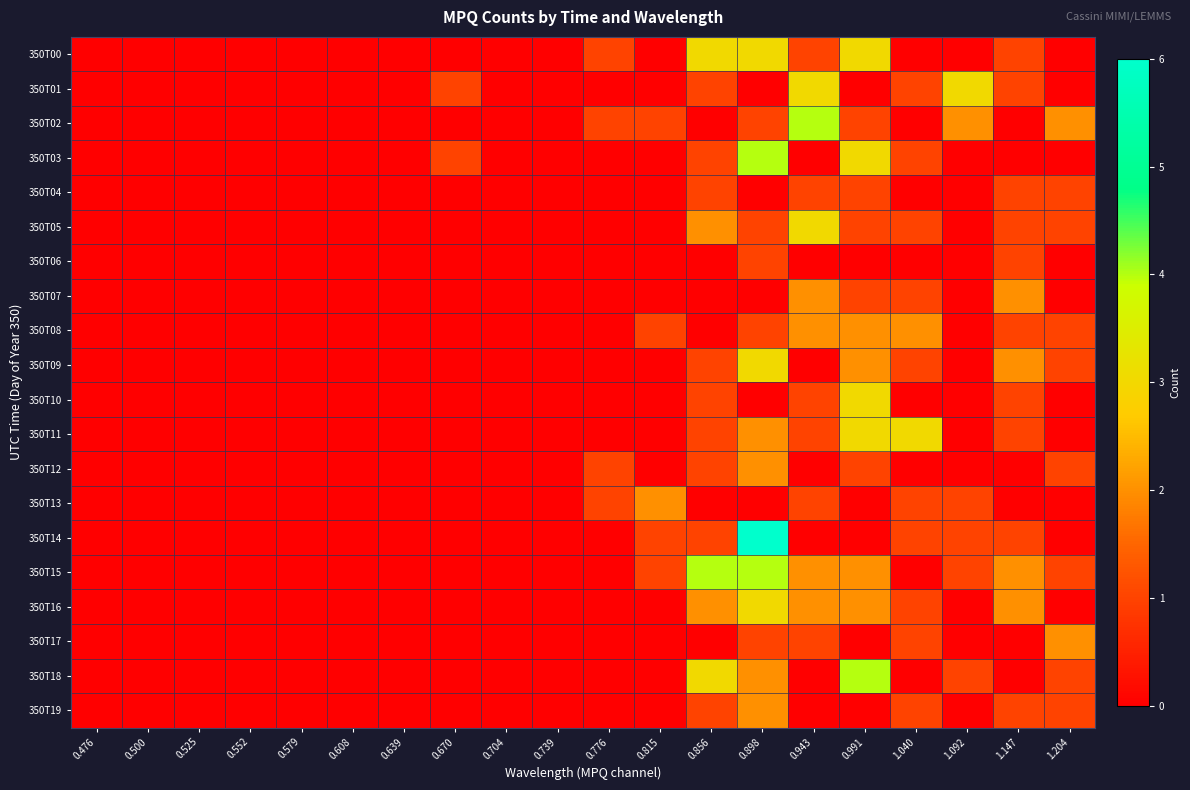

Reading left to right, list all the values displayed in this chart.

350T00: 0.476=0	0.500=0	0.525=0	0.552=0	0.579=0	0.608=0	0.639=0	0.670=0	0.704=0	0.739=0	0.776=1	0.815=0	0.856=3	0.898=3	0.943=1	0.991=3	1.040=0	1.092=0	1.147=1	1.204=0
350T01: 0.476=0	0.500=0	0.525=0	0.552=0	0.579=0	0.608=0	0.639=0	0.670=1	0.704=0	0.739=0	0.776=0	0.815=0	0.856=1	0.898=0	0.943=3	0.991=0	1.040=1	1.092=3	1.147=1	1.204=0
350T02: 0.476=0	0.500=0	0.525=0	0.552=0	0.579=0	0.608=0	0.639=0	0.670=0	0.704=0	0.739=0	0.776=1	0.815=1	0.856=0	0.898=1	0.943=4	0.991=1	1.040=0	1.092=2	1.147=0	1.204=2
350T03: 0.476=0	0.500=0	0.525=0	0.552=0	0.579=0	0.608=0	0.639=0	0.670=1	0.704=0	0.739=0	0.776=0	0.815=0	0.856=1	0.898=4	0.943=0	0.991=3	1.040=1	1.092=0	1.147=0	1.204=0
350T04: 0.476=0	0.500=0	0.525=0	0.552=0	0.579=0	0.608=0	0.639=0	0.670=0	0.704=0	0.739=0	0.776=0	0.815=0	0.856=1	0.898=0	0.943=1	0.991=1	1.040=0	1.092=0	1.147=1	1.204=1
350T05: 0.476=0	0.500=0	0.525=0	0.552=0	0.579=0	0.608=0	0.639=0	0.670=0	0.704=0	0.739=0	0.776=0	0.815=0	0.856=2	0.898=1	0.943=3	0.991=1	1.040=1	1.092=0	1.147=1	1.204=1
350T06: 0.476=0	0.500=0	0.525=0	0.552=0	0.579=0	0.608=0	0.639=0	0.670=0	0.704=0	0.739=0	0.776=0	0.815=0	0.856=0	0.898=1	0.943=0	0.991=0	1.040=0	1.092=0	1.147=1	1.204=0
350T07: 0.476=0	0.500=0	0.525=0	0.552=0	0.579=0	0.608=0	0.639=0	0.670=0	0.704=0	0.739=0	0.776=0	0.815=0	0.856=0	0.898=0	0.943=2	0.991=1	1.040=1	1.092=0	1.147=2	1.204=0
350T08: 0.476=0	0.500=0	0.525=0	0.552=0	0.579=0	0.608=0	0.639=0	0.670=0	0.704=0	0.739=0	0.776=0	0.815=1	0.856=0	0.898=1	0.943=2	0.991=2	1.040=2	1.092=0	1.147=1	1.204=1
350T09: 0.476=0	0.500=0	0.525=0	0.552=0	0.579=0	0.608=0	0.639=0	0.670=0	0.704=0	0.739=0	0.776=0	0.815=0	0.856=1	0.898=3	0.943=0	0.991=2	1.040=1	1.092=0	1.147=2	1.204=1
350T10: 0.476=0	0.500=0	0.525=0	0.552=0	0.579=0	0.608=0	0.639=0	0.670=0	0.704=0	0.739=0	0.776=0	0.815=0	0.856=1	0.898=0	0.943=1	0.991=3	1.040=0	1.092=0	1.147=1	1.204=0
350T11: 0.476=0	0.500=0	0.525=0	0.552=0	0.579=0	0.608=0	0.639=0	0.670=0	0.704=0	0.739=0	0.776=0	0.815=0	0.856=1	0.898=2	0.943=1	0.991=3	1.040=3	1.092=0	1.147=1	1.204=0
350T12: 0.476=0	0.500=0	0.525=0	0.552=0	0.579=0	0.608=0	0.639=0	0.670=0	0.704=0	0.739=0	0.776=1	0.815=0	0.856=1	0.898=2	0.943=0	0.991=1	1.040=0	1.092=0	1.147=0	1.204=1
350T13: 0.476=0	0.500=0	0.525=0	0.552=0	0.579=0	0.608=0	0.639=0	0.670=0	0.704=0	0.739=0	0.776=1	0.815=2	0.856=0	0.898=0	0.943=1	0.991=0	1.040=1	1.092=1	1.147=0	1.204=0
350T14: 0.476=0	0.500=0	0.525=0	0.552=0	0.579=0	0.608=0	0.639=0	0.670=0	0.704=0	0.739=0	0.776=0	0.815=1	0.856=1	0.898=6	0.943=0	0.991=0	1.040=1	1.092=1	1.147=1	1.204=0
350T15: 0.476=0	0.500=0	0.525=0	0.552=0	0.579=0	0.608=0	0.639=0	0.670=0	0.704=0	0.739=0	0.776=0	0.815=1	0.856=4	0.898=4	0.943=2	0.991=2	1.040=0	1.092=1	1.147=2	1.204=1
350T16: 0.476=0	0.500=0	0.525=0	0.552=0	0.579=0	0.608=0	0.639=0	0.670=0	0.704=0	0.739=0	0.776=0	0.815=0	0.856=2	0.898=3	0.943=2	0.991=2	1.040=1	1.092=0	1.147=2	1.204=0
350T17: 0.476=0	0.500=0	0.525=0	0.552=0	0.579=0	0.608=0	0.639=0	0.670=0	0.704=0	0.739=0	0.776=0	0.815=0	0.856=0	0.898=1	0.943=1	0.991=0	1.040=1	1.092=0	1.147=0	1.204=2
350T18: 0.476=0	0.500=0	0.525=0	0.552=0	0.579=0	0.608=0	0.639=0	0.670=0	0.704=0	0.739=0	0.776=0	0.815=0	0.856=3	0.898=2	0.943=0	0.991=4	1.040=0	1.092=1	1.147=0	1.204=1
350T19: 0.476=0	0.500=0	0.525=0	0.552=0	0.579=0	0.608=0	0.639=0	0.670=0	0.704=0	0.739=0	0.776=0	0.815=0	0.856=1	0.898=2	0.943=0	0.991=0	1.040=1	1.092=0	1.147=1	1.204=1